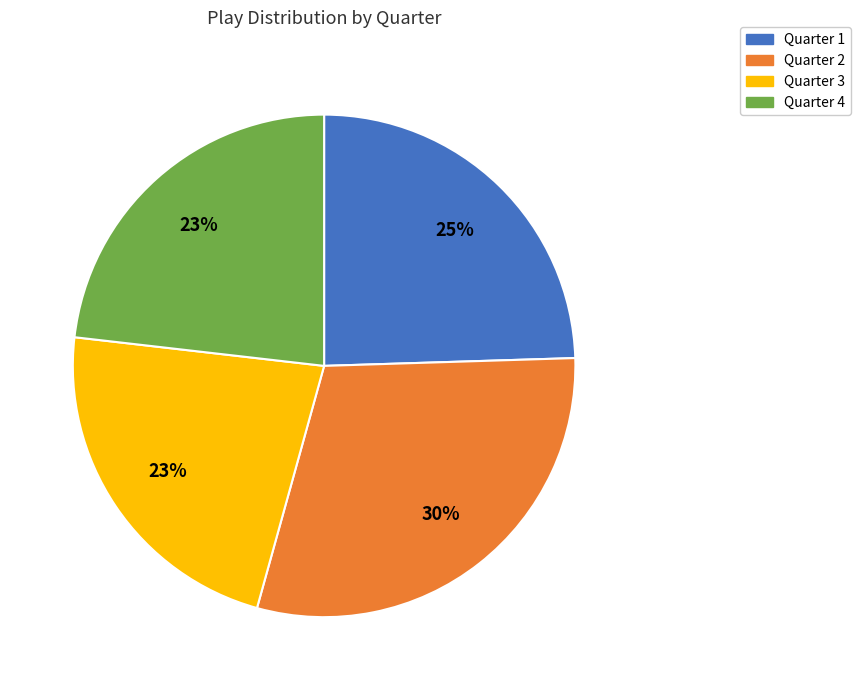

True or false: Quarter 1 accounts for 16% of the total.

False